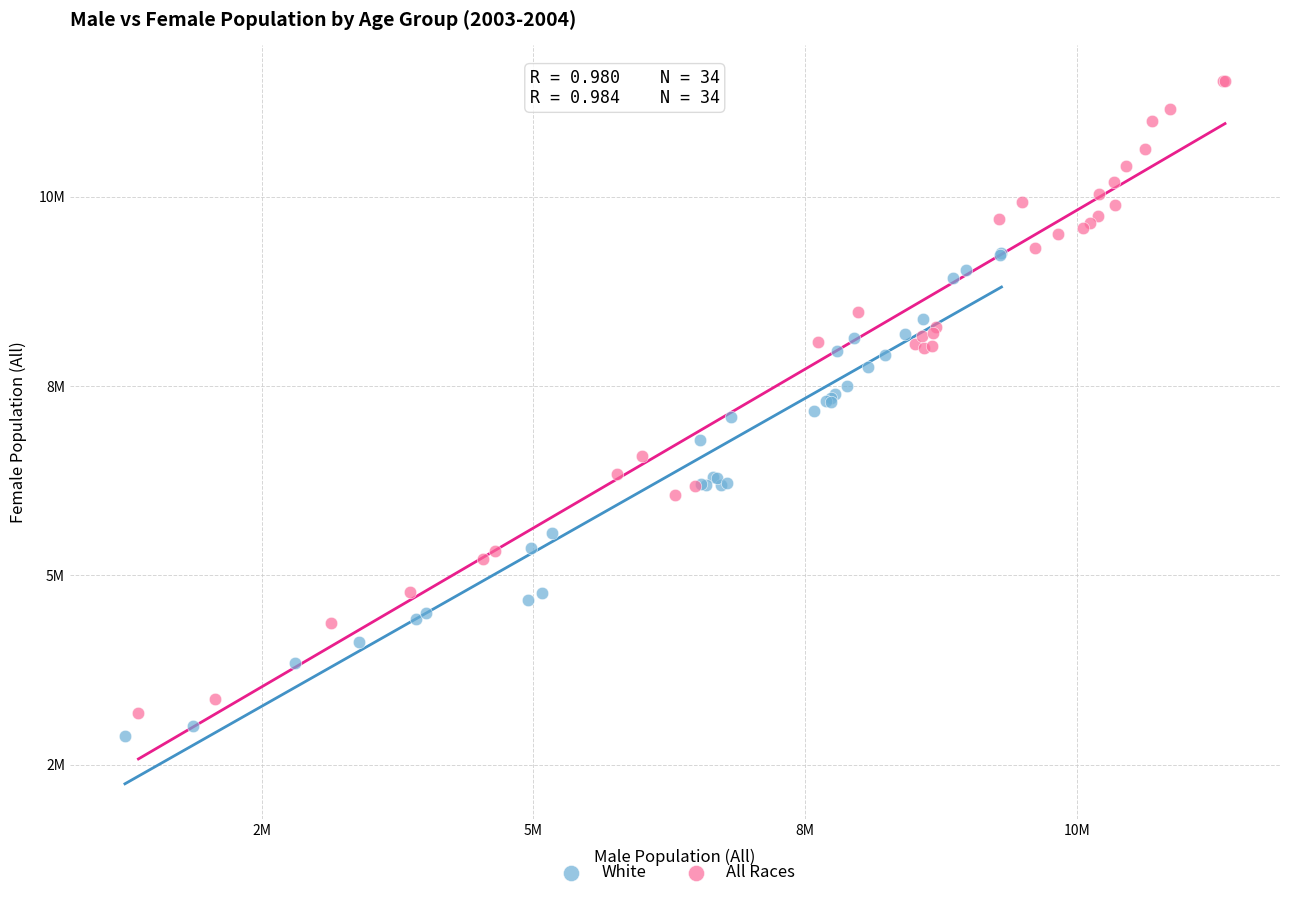

What are all the series names shown in the legend?

White, All Races